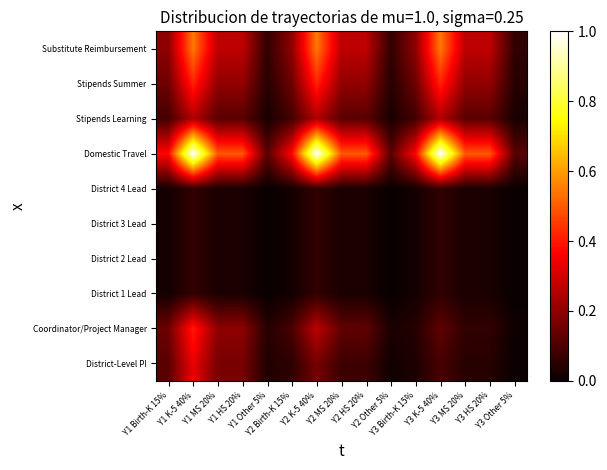

Which category has the highest value across all series?

Y1 K-5 40%